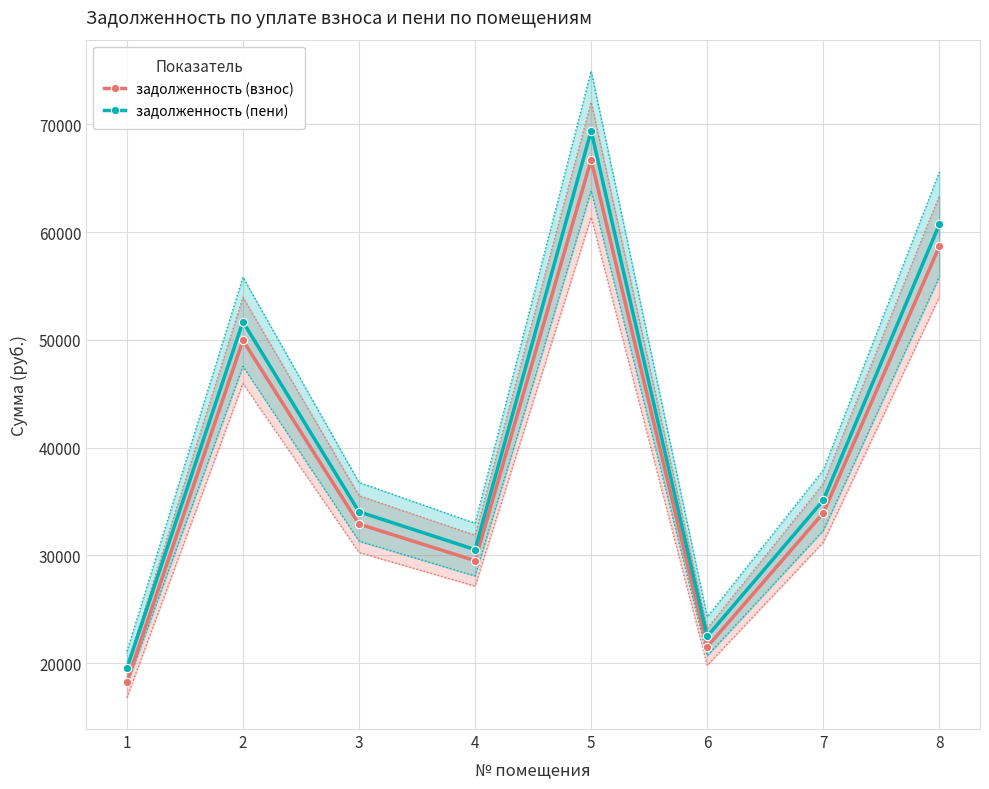

True or false: задолженность (пени) and задолженность (взнос) intersect in this chart.

False